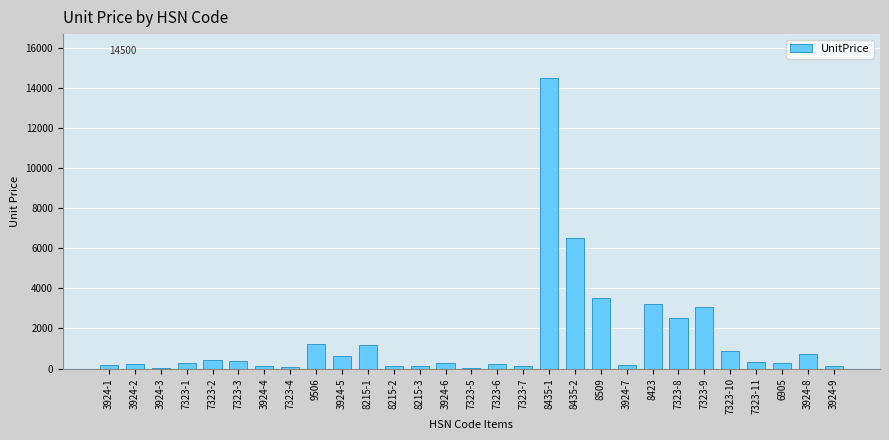

Which category has the highest value across all series?

8435-1